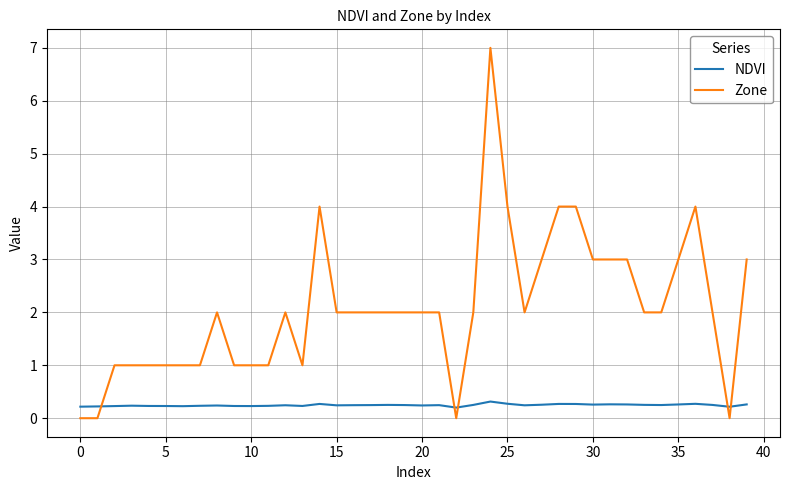

Which series has the widest spread of values?

Zone